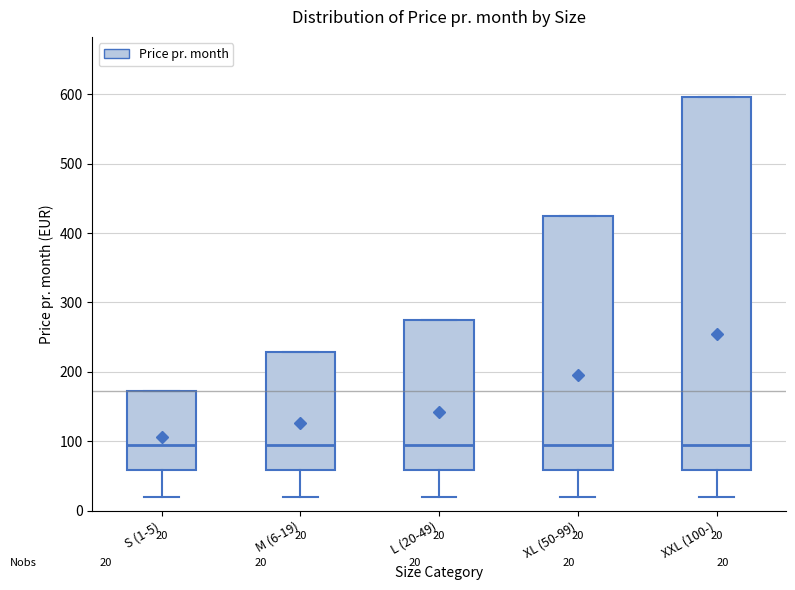

Which box is the tallest, from its lower edge to its upper edge?

XXL (100-)